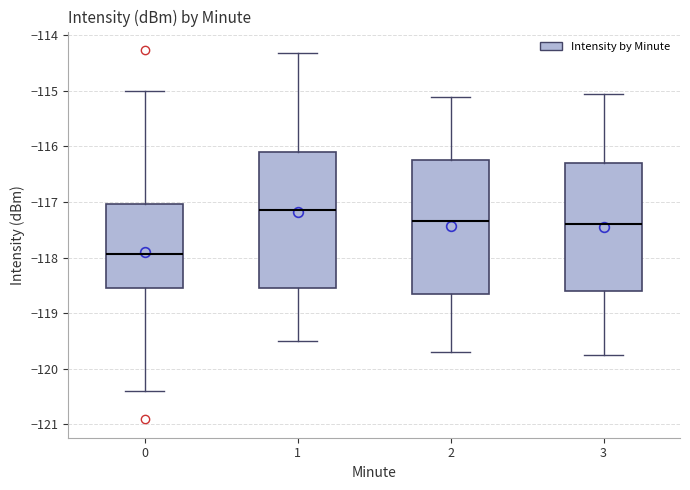

Reading left to right, read every box against the y-axis: the position of its median line, the range the box covers, and the ends of its whiskers. The values are not printed on the chart, so give them approximately, as read against the axis.

0: median -117.9, box -118.6 to -117.0, whiskers -120.4 to -115.0
1: median -117.1, box -118.5 to -116.1, whiskers -119.5 to -114.3
2: median -117.3, box -118.6 to -116.2, whiskers -119.7 to -115.1
3: median -117.4, box -118.6 to -116.3, whiskers -119.7 to -115.0